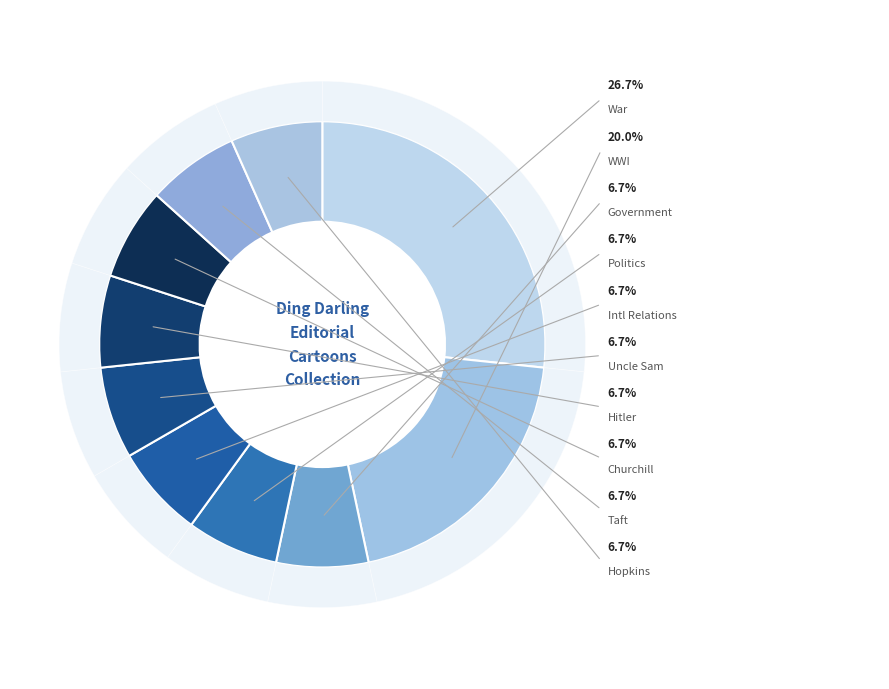

Which category has the biggest portion of the pie?

War